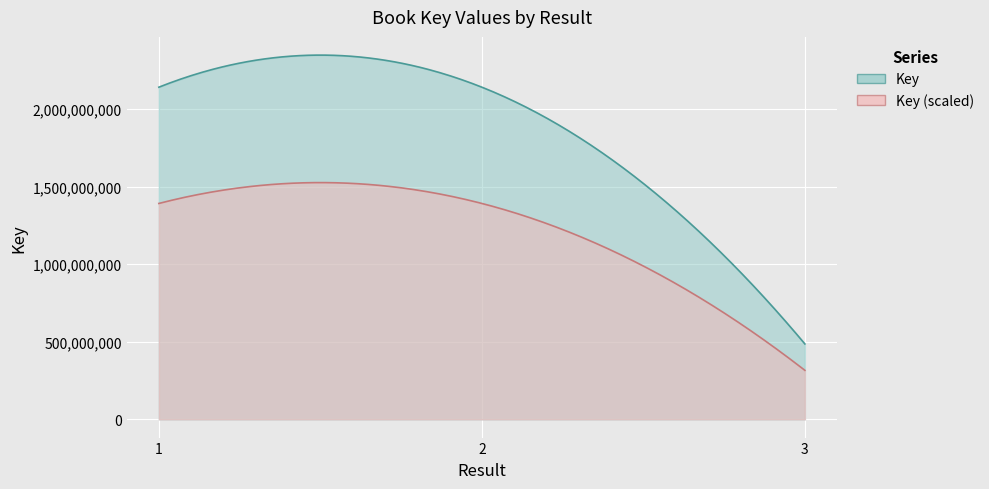

The value at 1 is 2140933635. True or false?

True